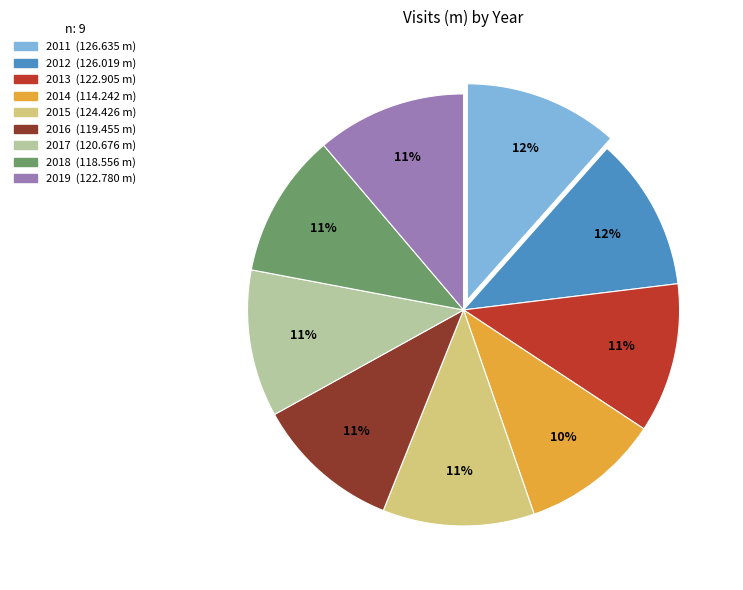

The 2012 slice represents 12% of the pie. True or false?

True